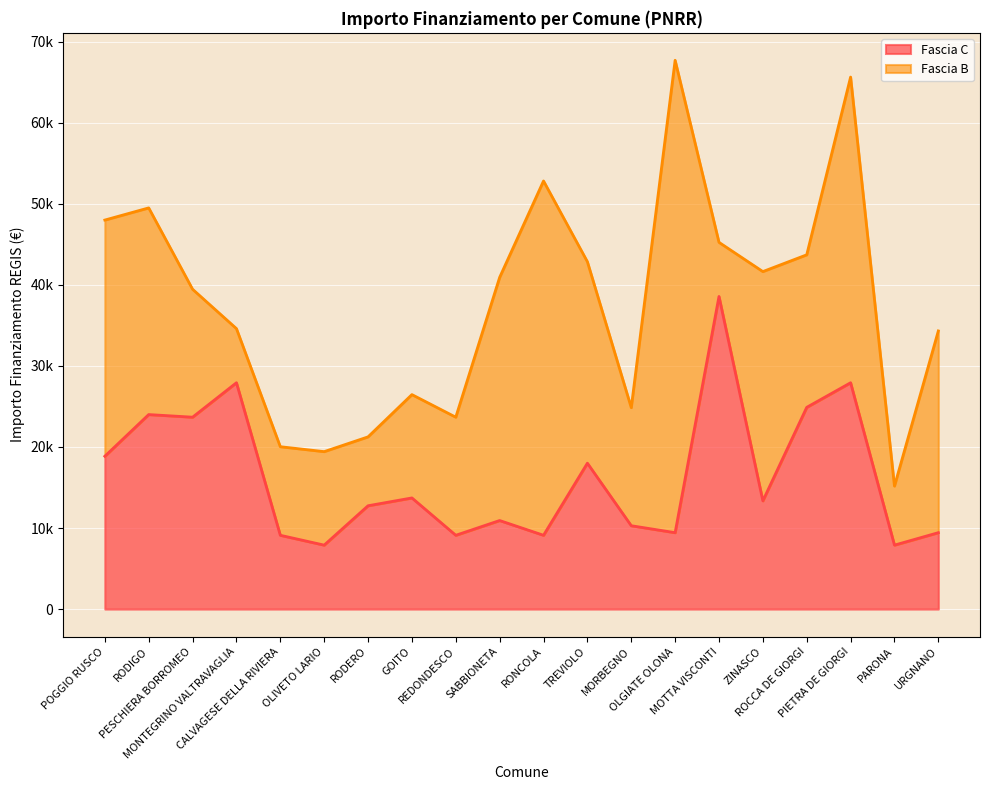

Count the number of categories in the chart.

20